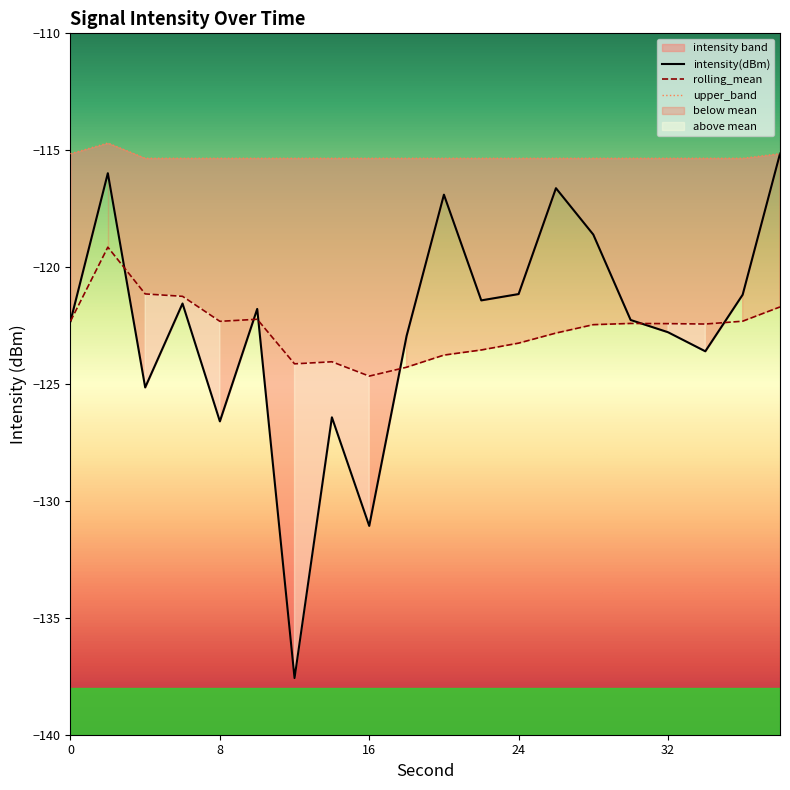

What is the minimum value shown in the chart?

-137.6